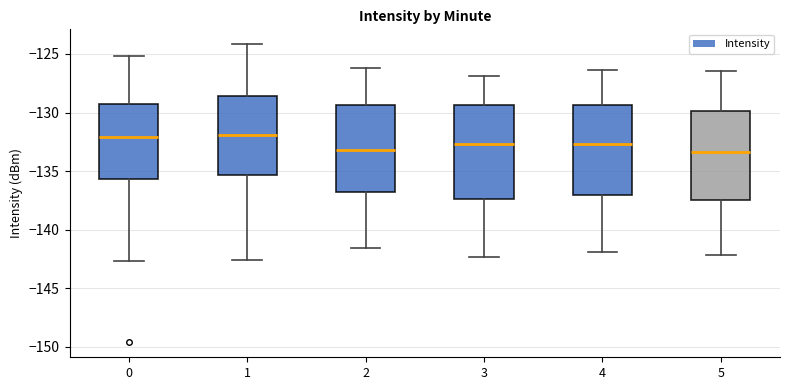

Where does the lower whisker of the box at x = 5 end on the y-axis? The values are not printed on the chart, so give them approximately, as read against the axis.

-142.0